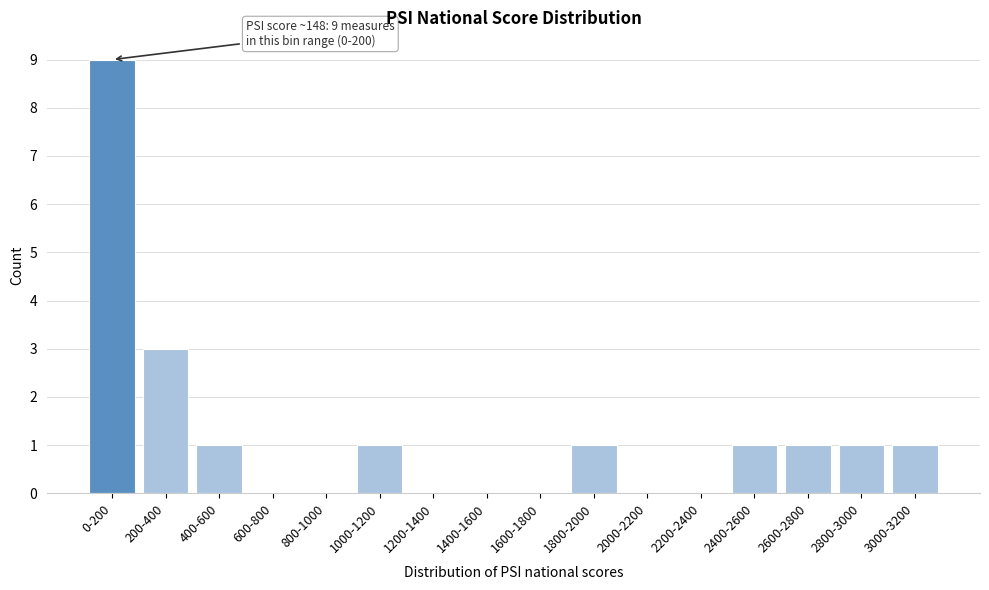

Reading left to right, list all the values displayed in this chart.

0-200=9	200-400=3	400-600=1	600-800=0	800-1000=0	1000-1200=1	1200-1400=0	1400-1600=0	1600-1800=0	1800-2000=1	2000-2200=0	2200-2400=0	2400-2600=1	2600-2800=1	2800-3000=1	3000-3200=1